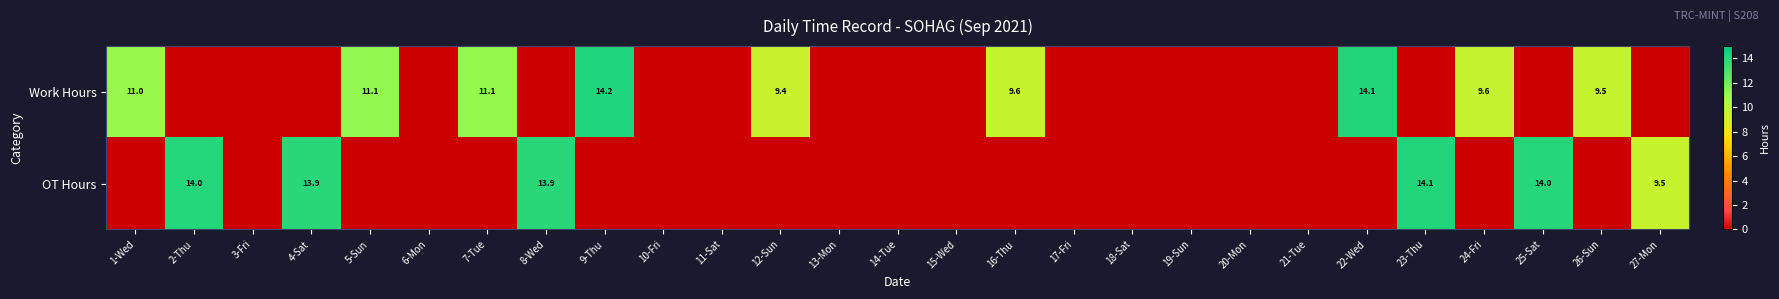

Is the value of Work Hours at 24-Fri greater than the value of OT Hours at 17-Fri?

Yes